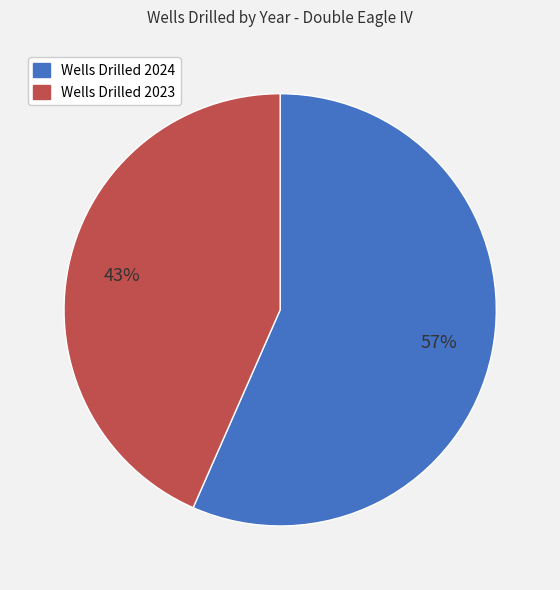

The Wells Drilled 2023 slice represents 43% of the pie. True or false?

True